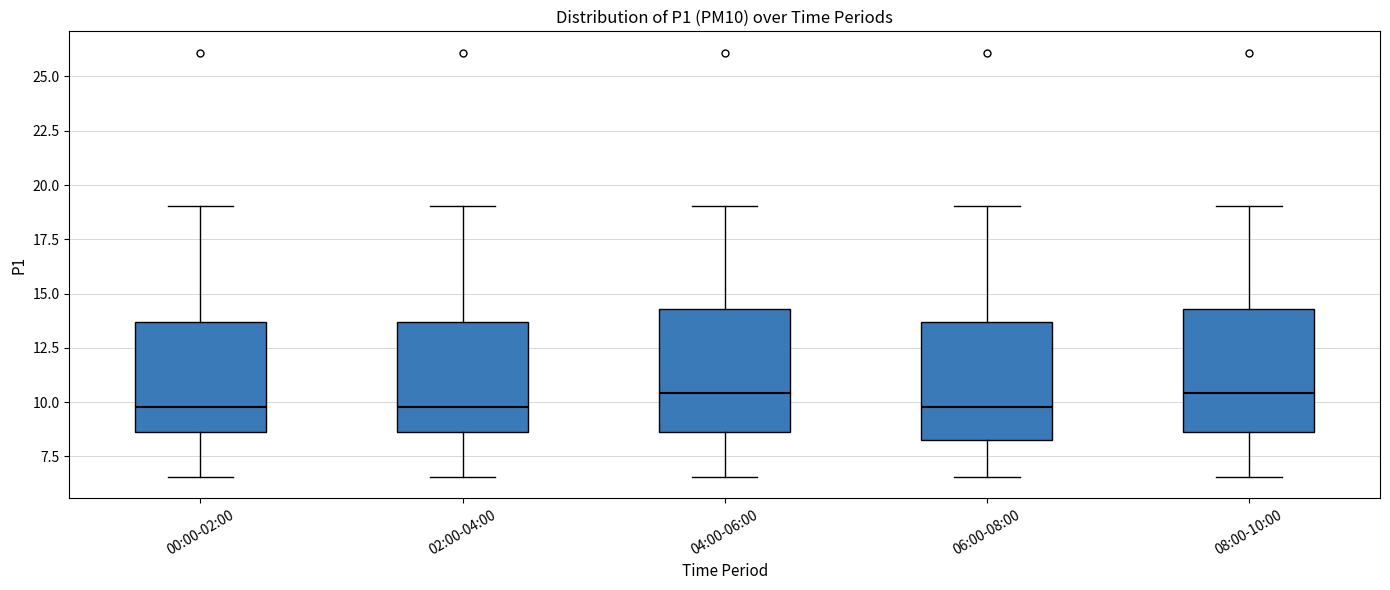

Reading left to right, read every box against the y-axis: the position of its median line, the range the box covers, and the ends of its whiskers. The values are not printed on the chart, so give them approximately, as read against the axis.

00:00-02:00: median 10.0, box 8.5 to 13.5, whiskers 6.5 to 19.0
02:00-04:00: median 10.0, box 8.5 to 13.5, whiskers 6.5 to 19.0
04:00-06:00: median 10.5, box 8.5 to 14.5, whiskers 6.5 to 19.0
06:00-08:00: median 10.0, box 8.0 to 13.5, whiskers 6.5 to 19.0
08:00-10:00: median 10.5, box 8.5 to 14.5, whiskers 6.5 to 19.0